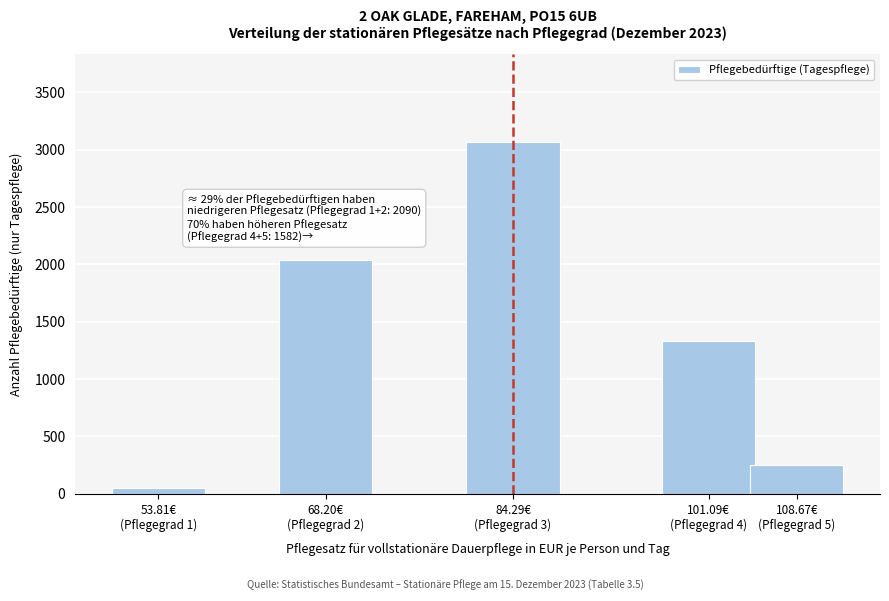

Reading left to right, list all the values displayed in this chart.

53	2037	3065	1334	248